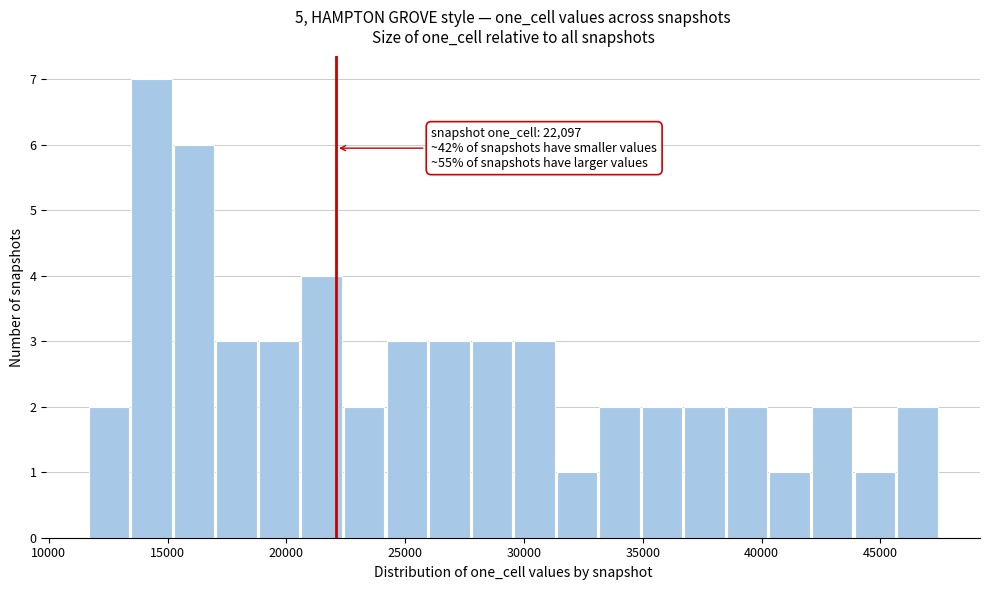

Around what value on the x-axis is the tallest bar? Give the approximate position of its centre, as read against the axis.

14500